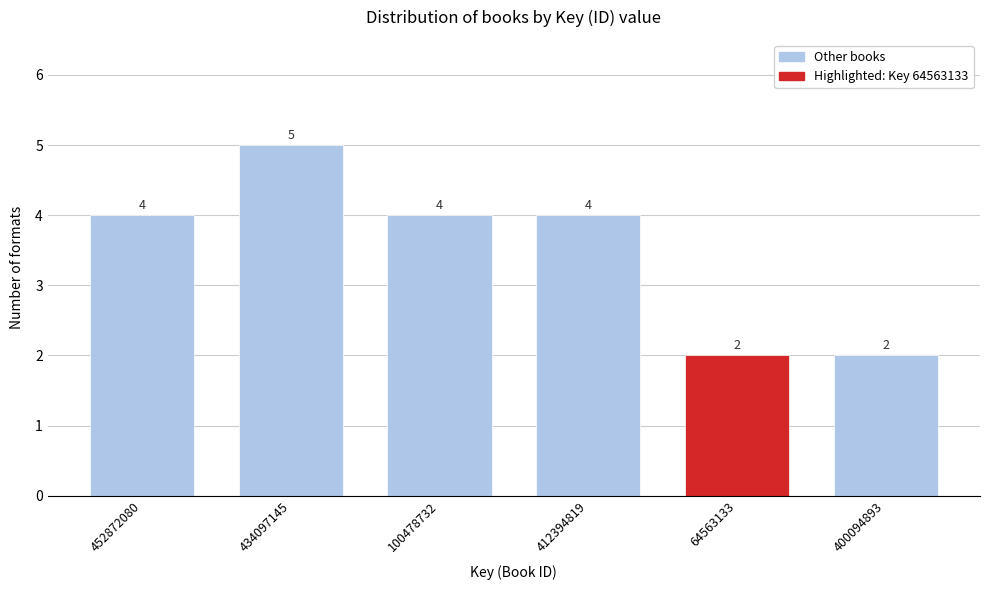

Reading left to right, extract all data points from this chart.

4	5	4	4	2	2